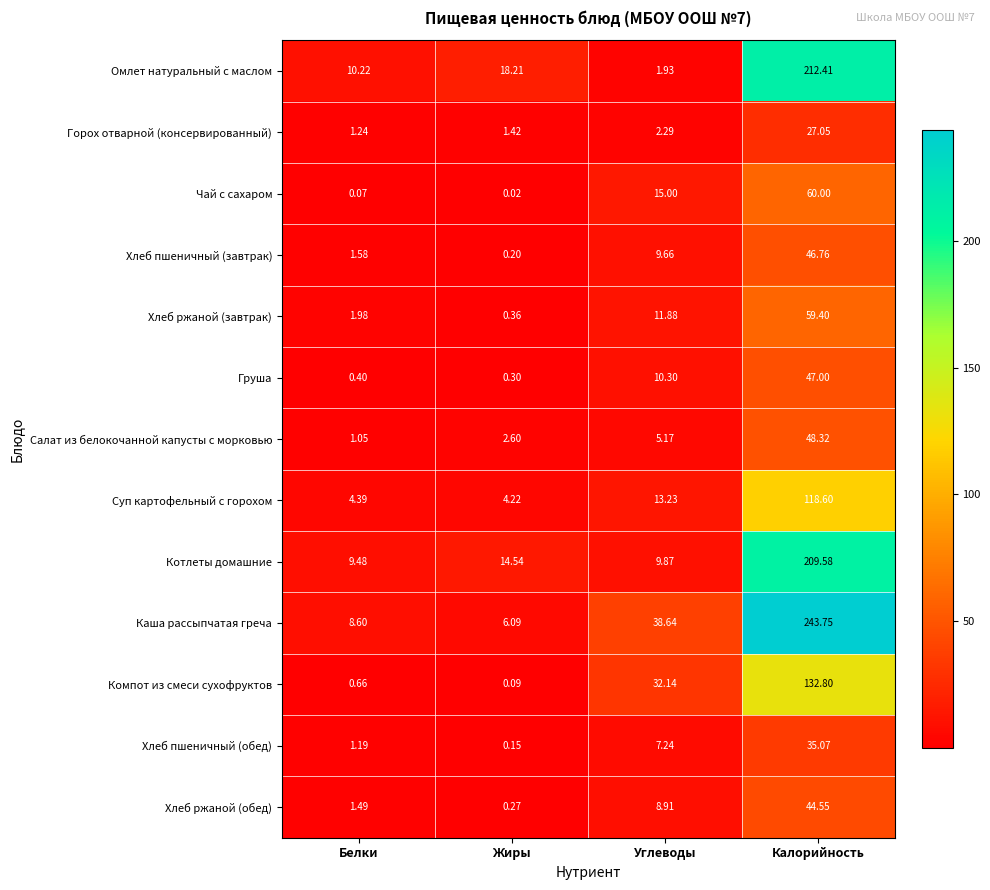

At which label is Компот из смеси сухофруктов closest to 66?

Углеводы